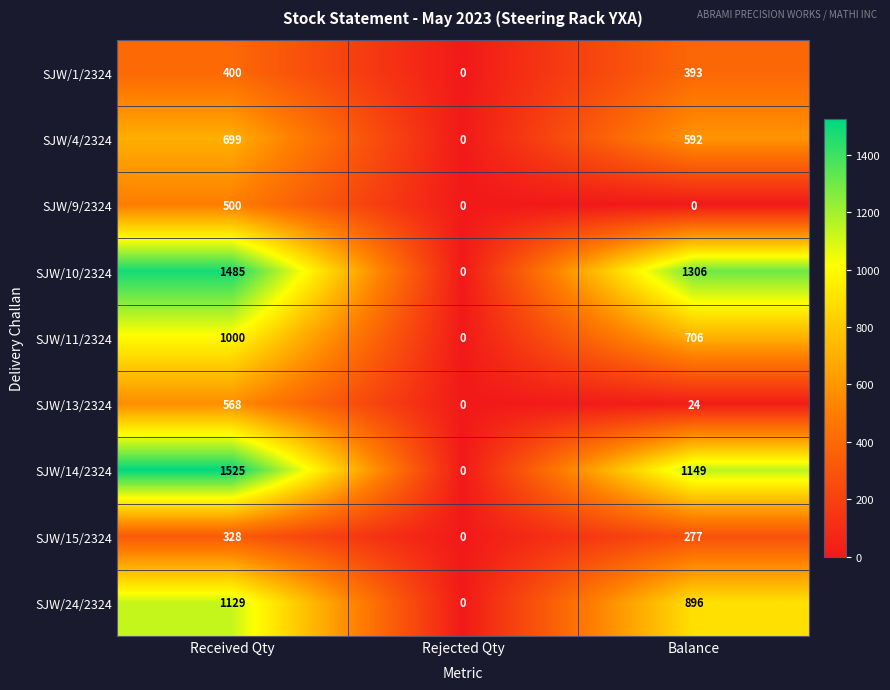

Between Received Qty and Rejected Qty, which series saw the biggest shift?

SJW/14/2324